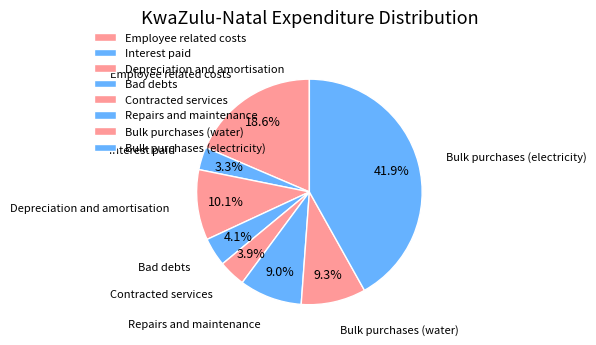

To the nearest percent, what is the combined percentage of Bad debts and Contracted services?

8%